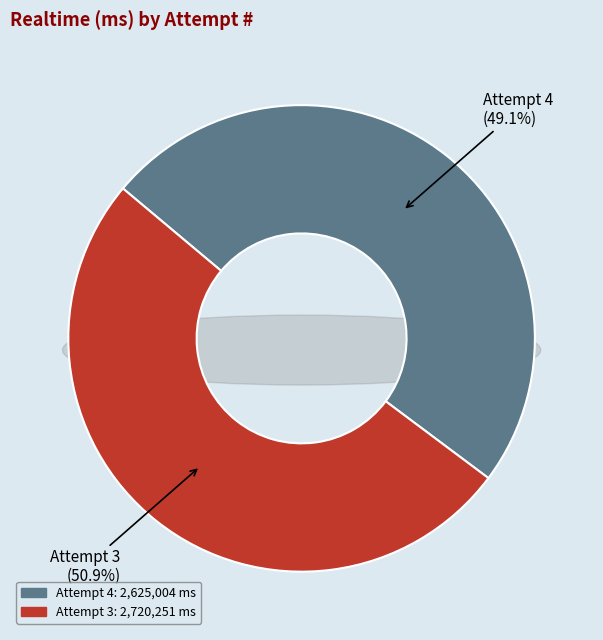

What is the total percentage of 4 and 3?

100.0%